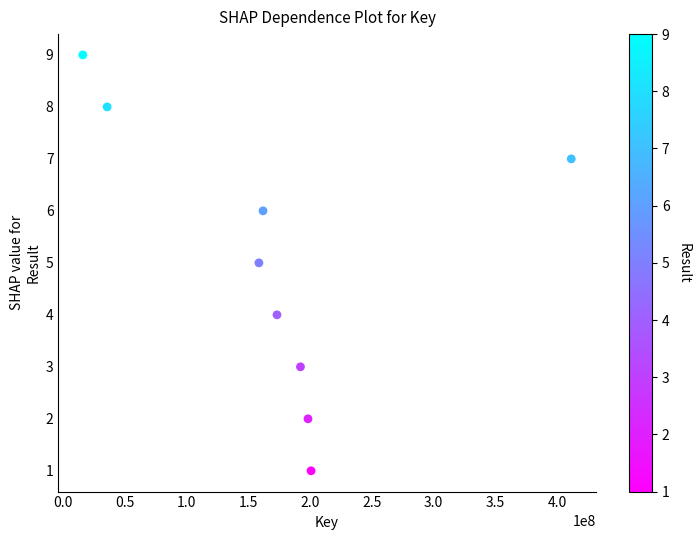

What is the average Y value?

5